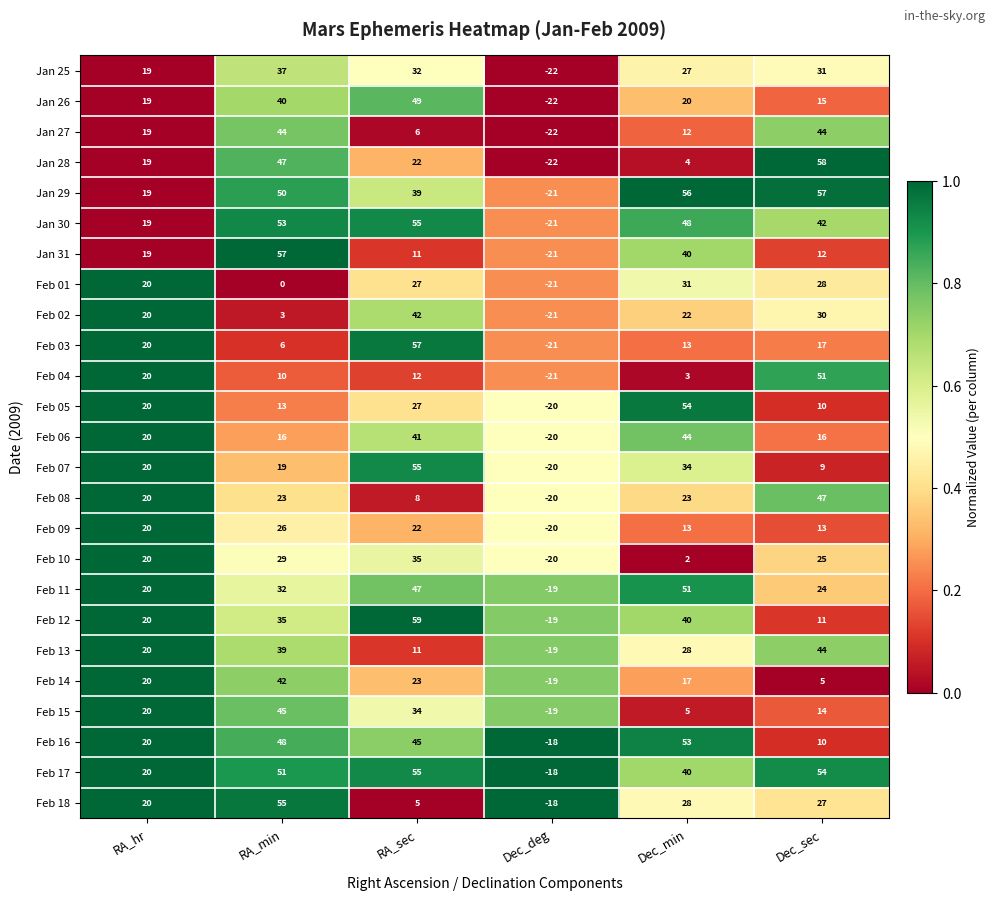

Count the number of data series in this chart.

25